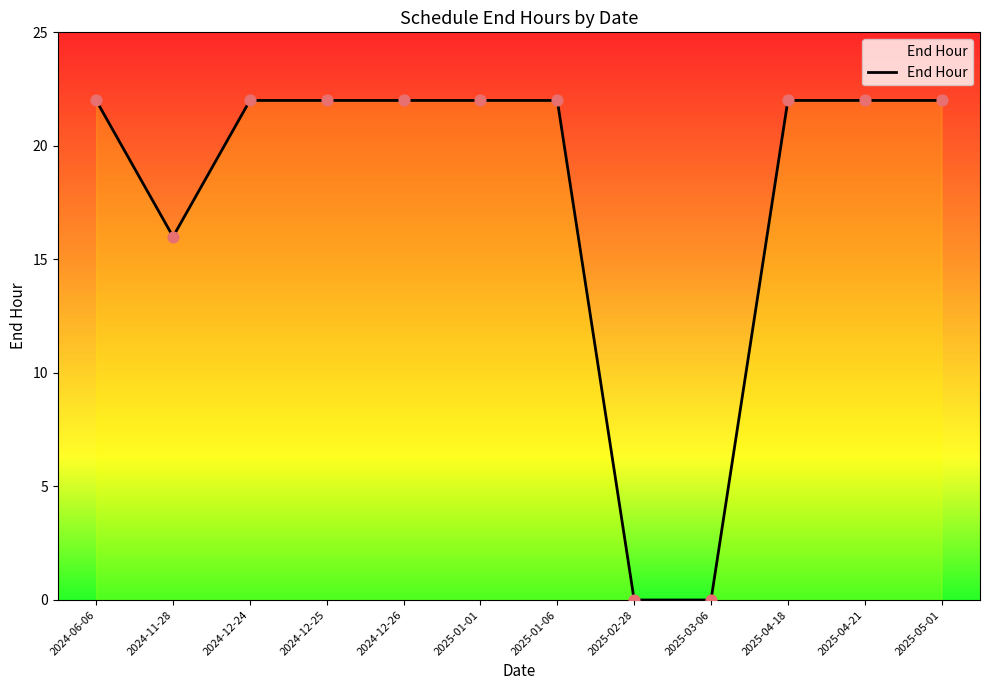

What is the ratio of the value at 2025-01-06 to the value at 2025-04-18?

1.0